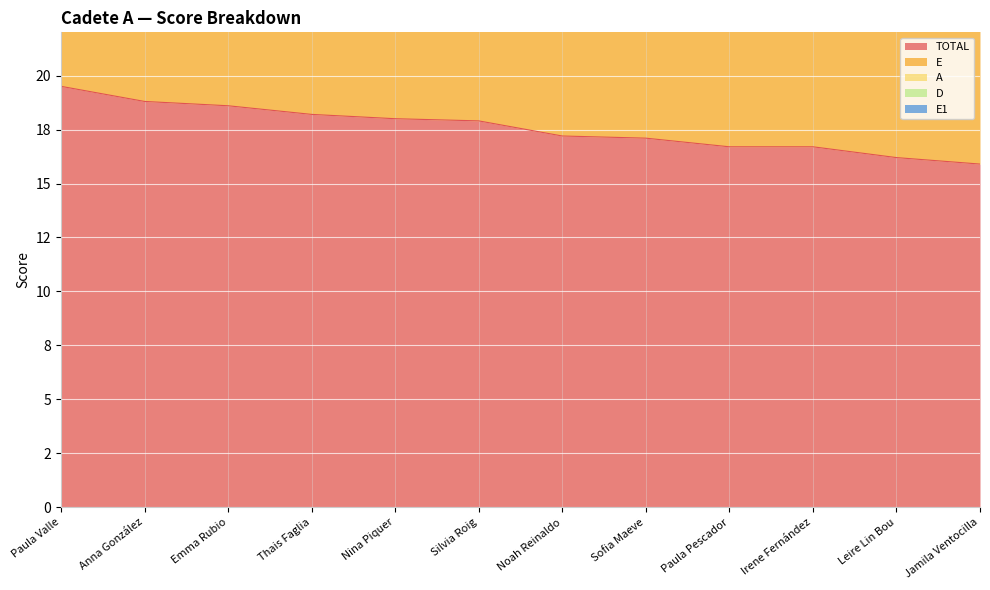

Which category has the lowest value across all series?

Paula Pescador